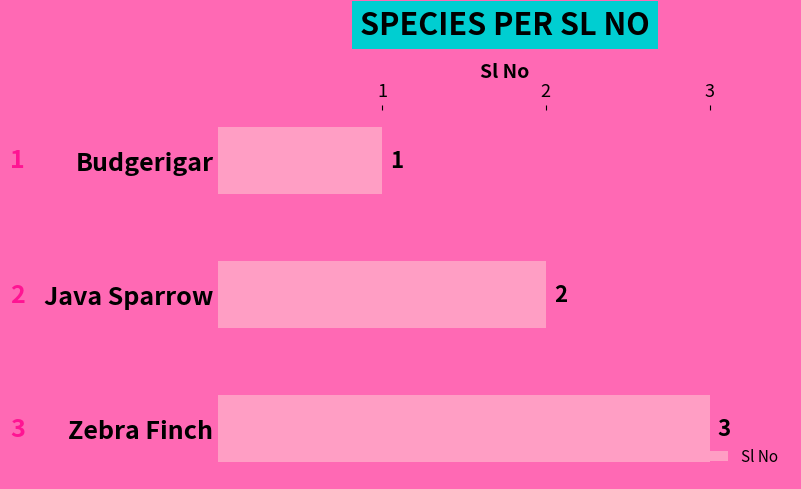

At which category does the chart reach its peak across all series?

Zebra Finch